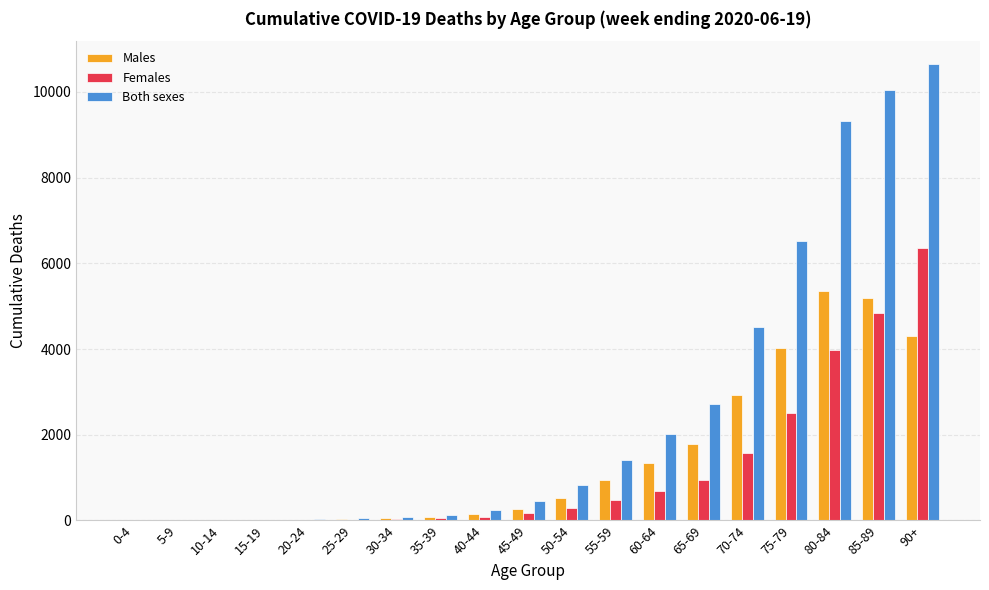

What are all the series names shown in the legend?

Males, Females, Both sexes